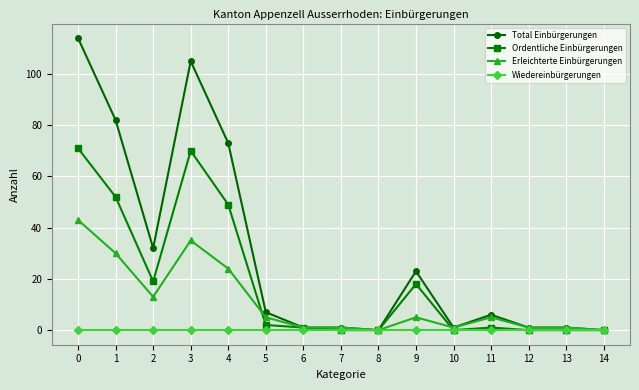

Is the value of Total Einbürgerungen at 12 greater than the value of Ordentliche Einbürgerungen at 3?

No